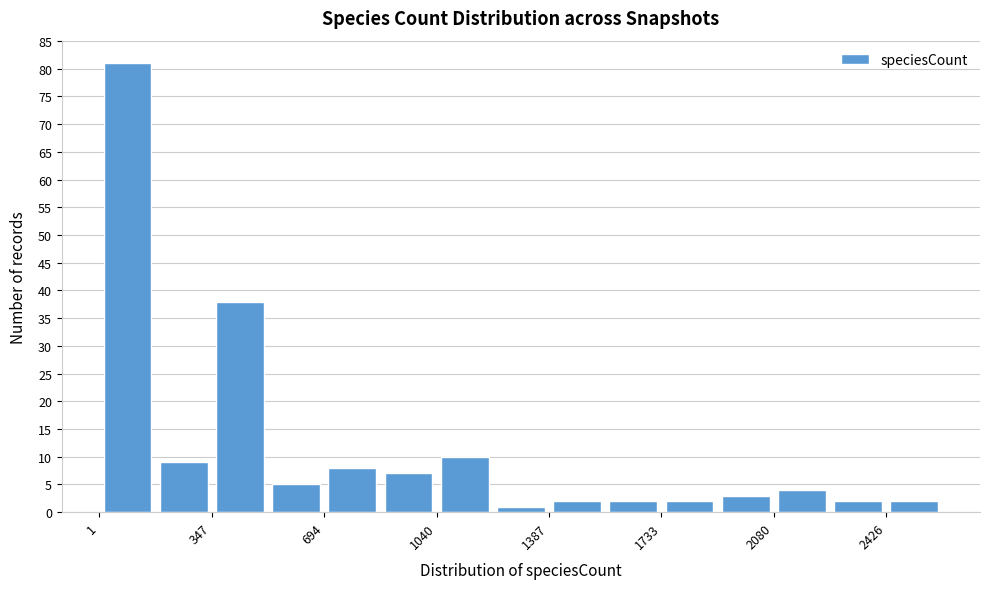

Around what value on the x-axis is the tallest bar? Give the approximate position of its centre, as read against the axis.

100